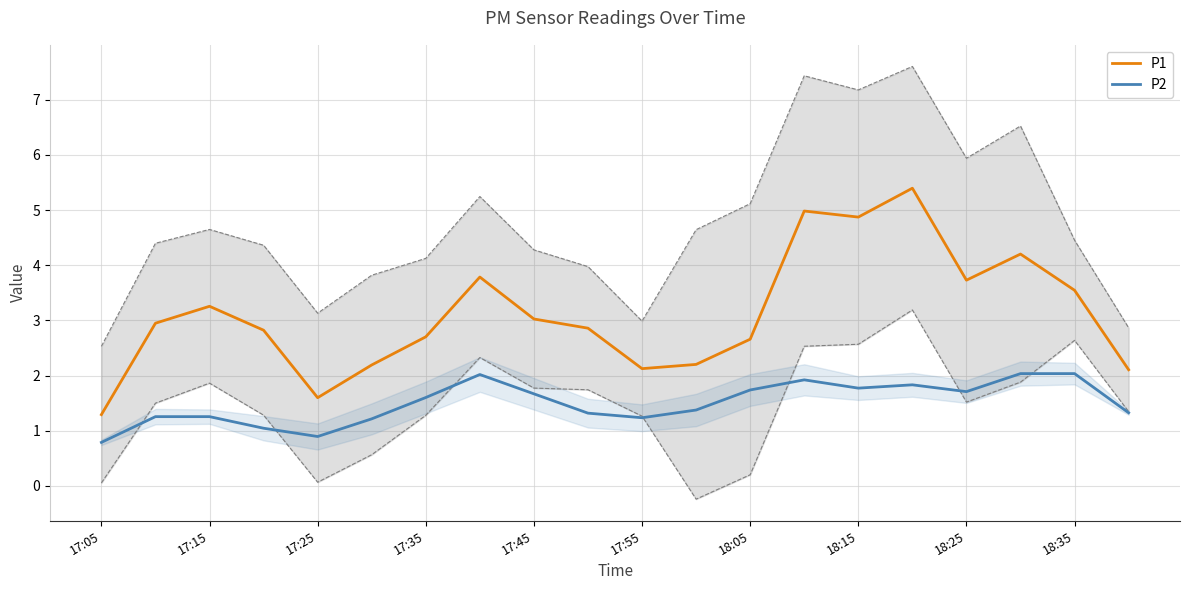

True or false: P2 and P1 cross at least once.

False